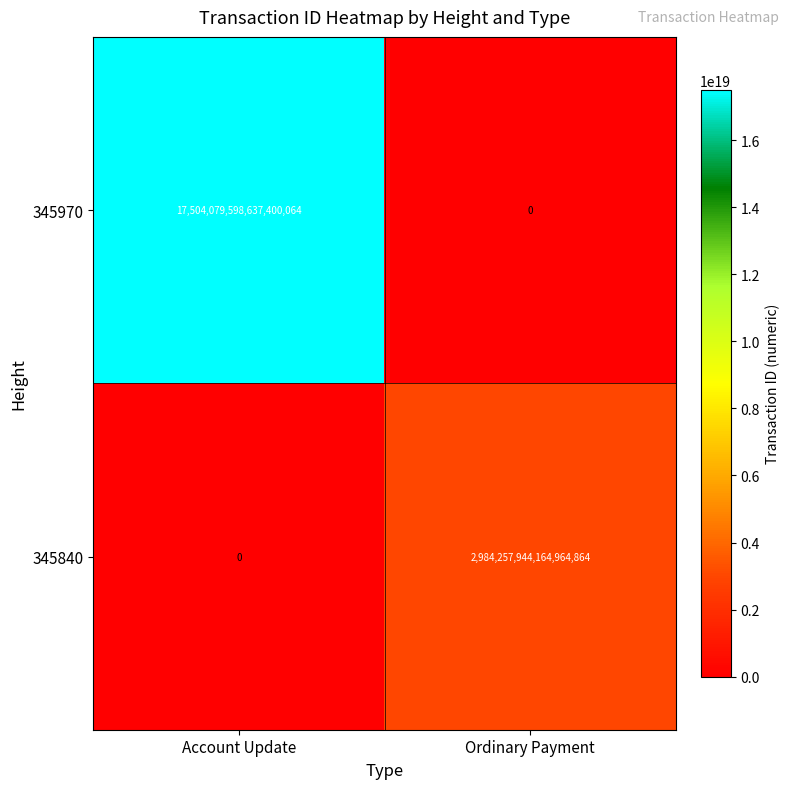

The value of 345970 at Ordinary Payment is -6190966841540797440. True or false?

False